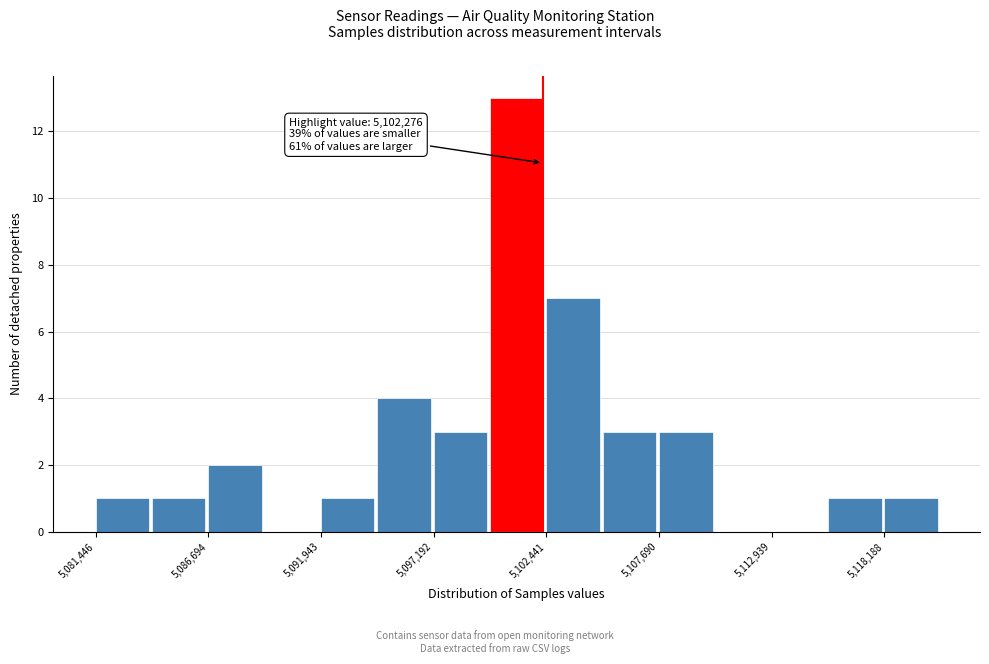

Read against the x-axis, roughly where is the centre of the tallest bar?

5101000